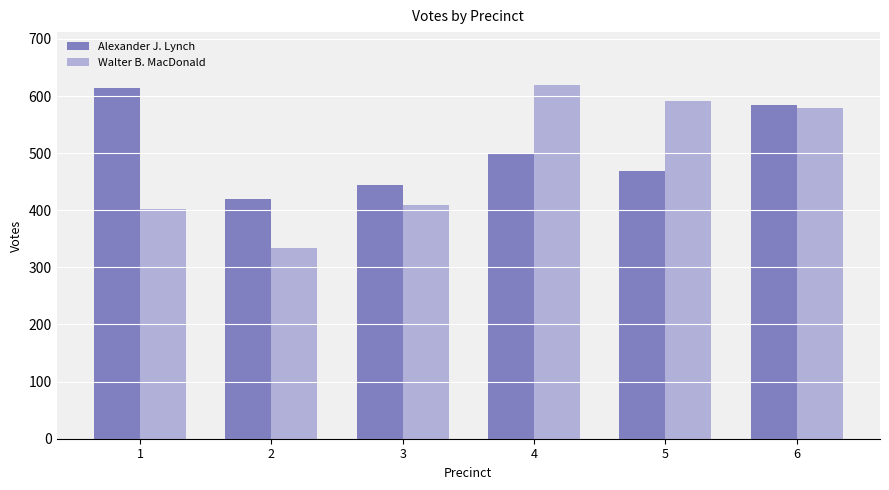

What is the average value of the Walter B. MacDonald series?

489